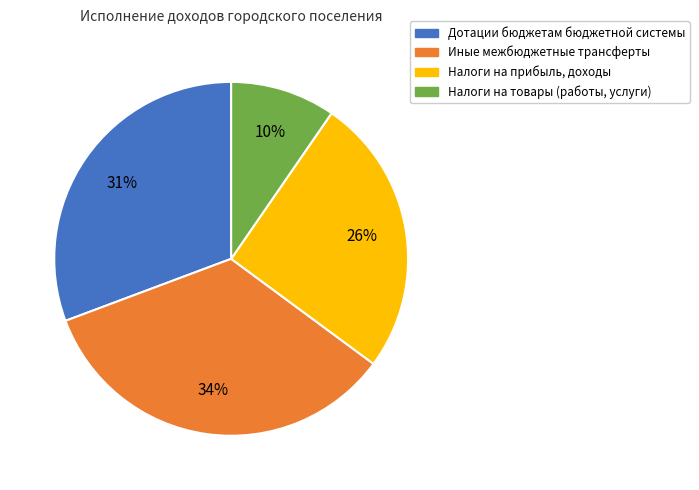

To the nearest percent, what is the average slice percentage?

25%